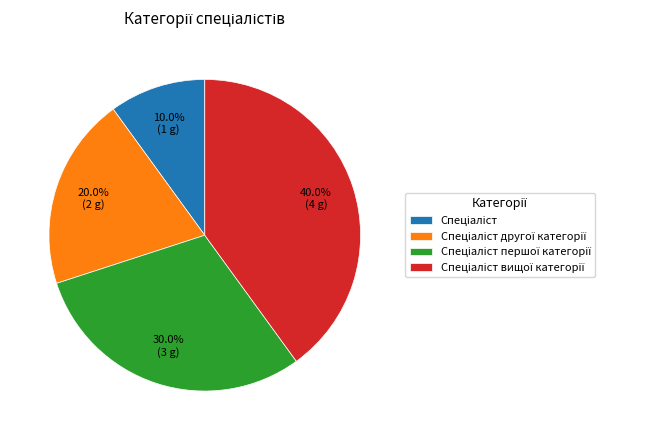

To the nearest percent, what is the average slice percentage?

25%